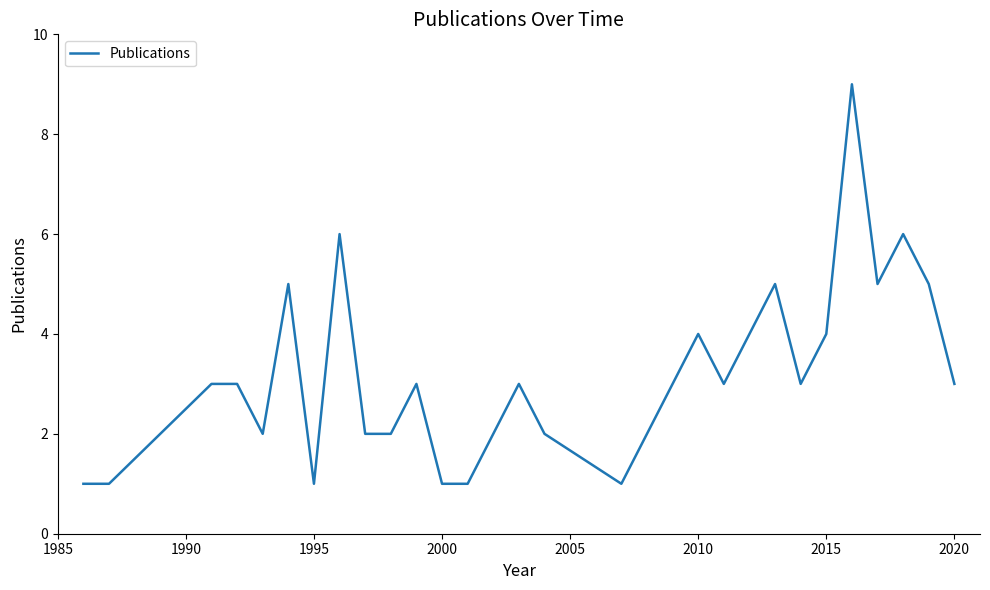

Count the values in the range 2 to 5.

19